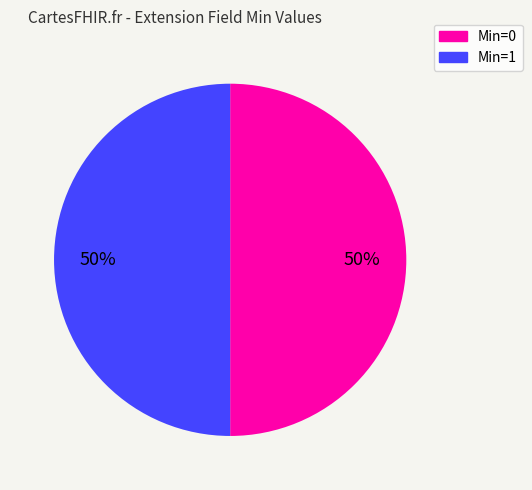

To the nearest percent, what is the average slice percentage?

50%